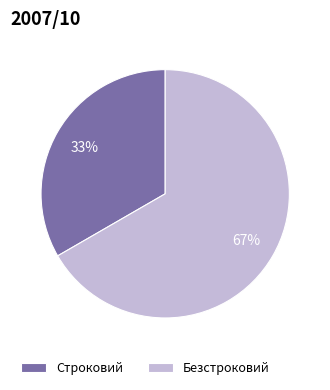

Approximately how many times larger is the value at Строковий compared to Безстроковий?

0.5